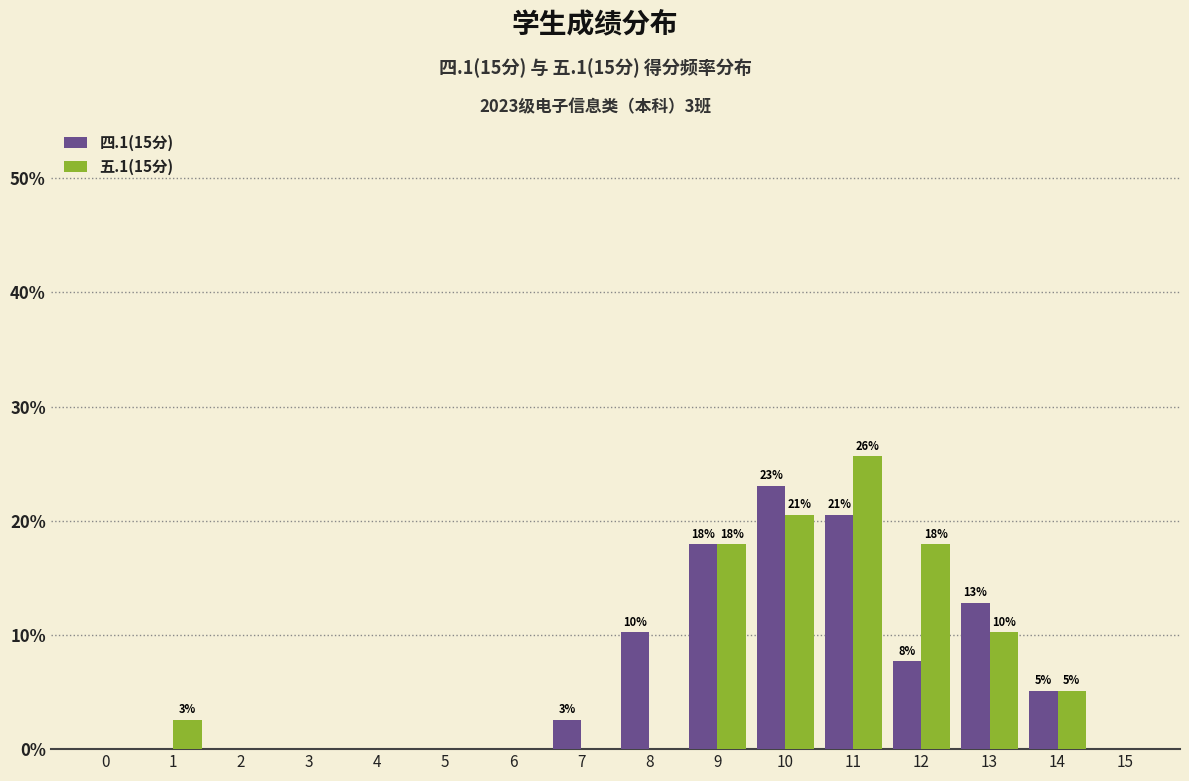

Is it true that 五.1(15分) equals 13.3 at 7?

False